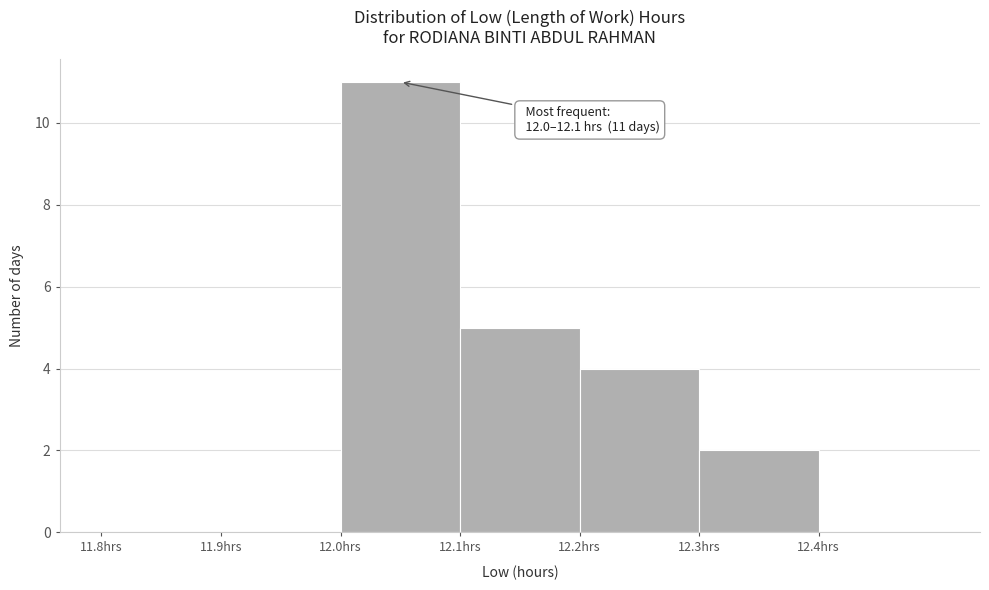

Over which range of the x-axis is the bar tallest?

12.0 to 12.1